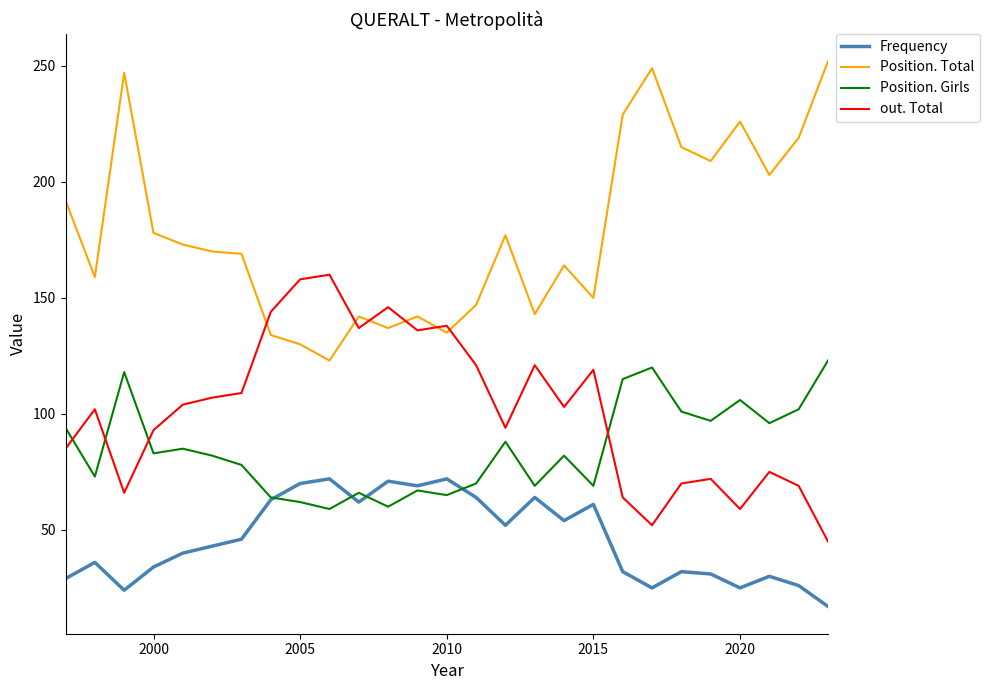

What is the minimum value shown in the chart?

17